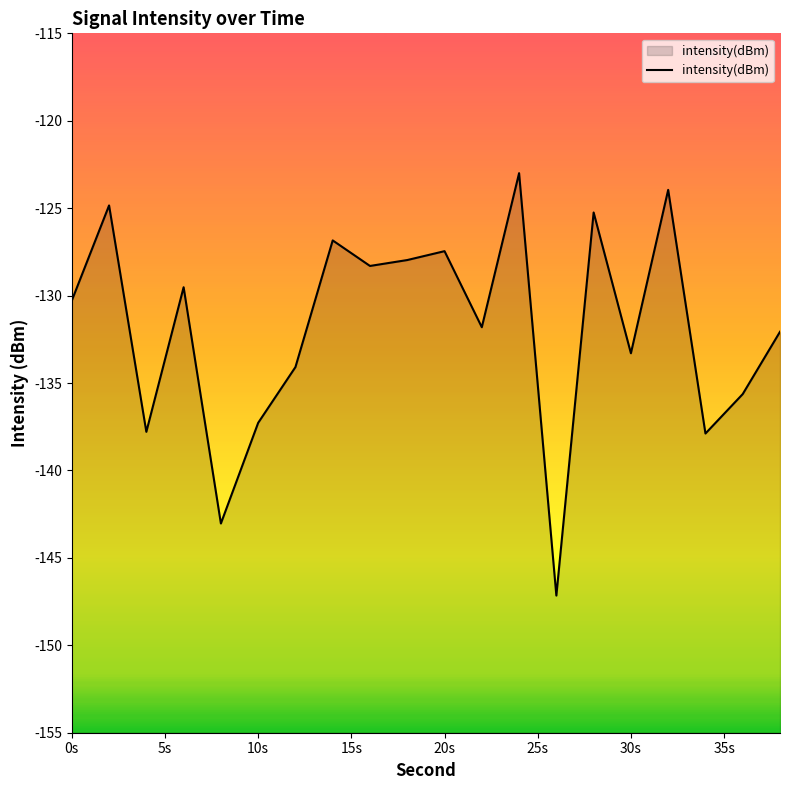

What is the difference between the maximum and minimum values?

24.2